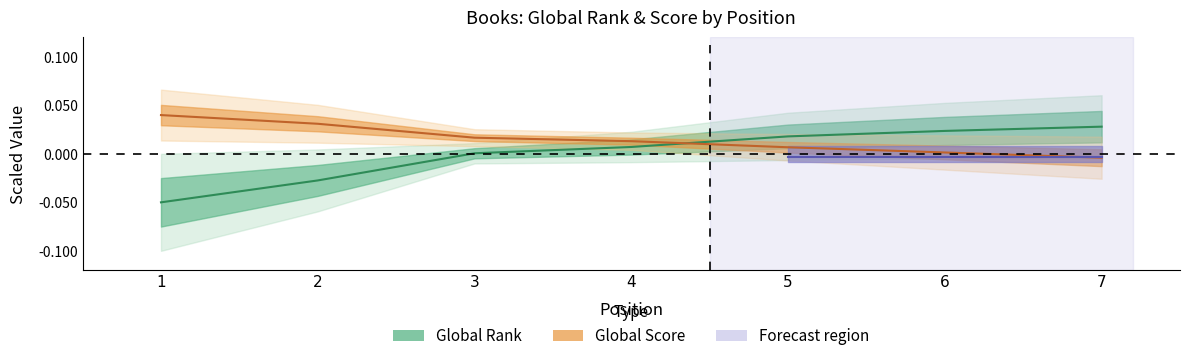

True or false: Global Score has more than 2 points higher than both neighbors.

False